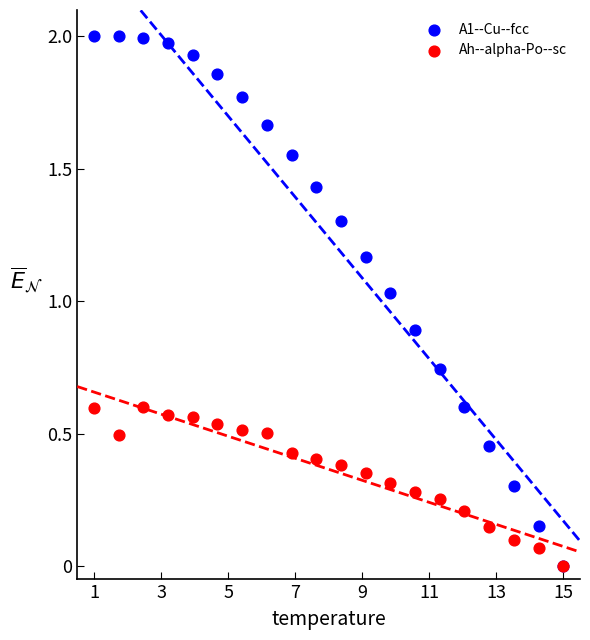

Which series has the widest spread of Y values?

A1--Cu--fcc